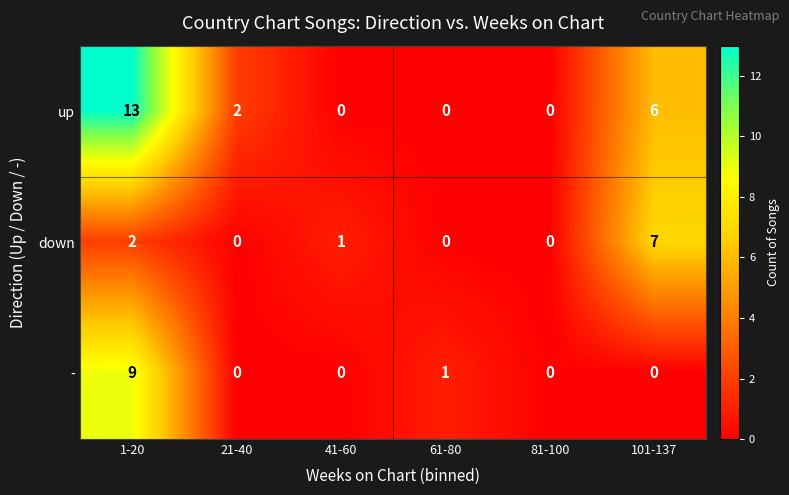

How many series are shown in this chart?

3